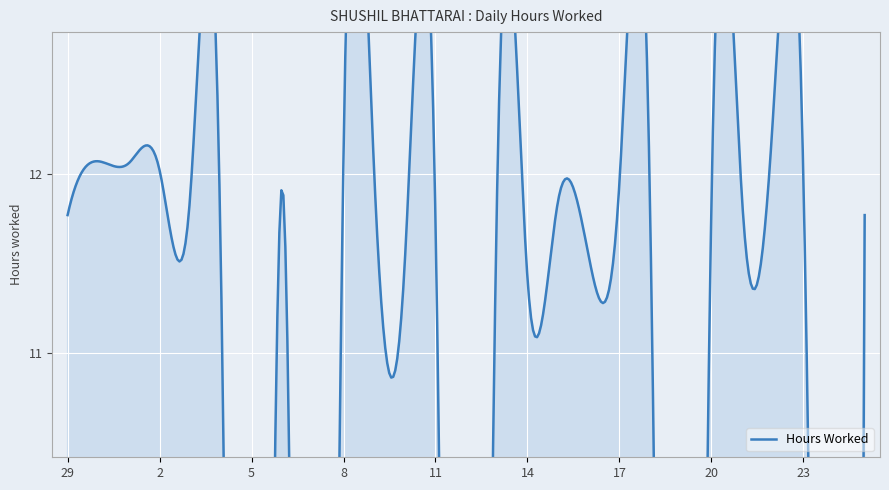

How many points are higher than both their immediate neighbors (excluding endpoints)?

8